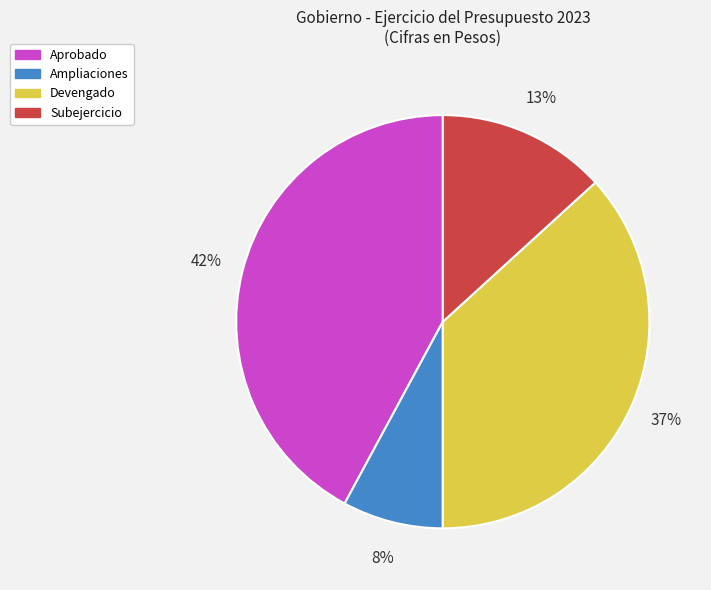

To the nearest percent, what is the average slice percentage?

25%